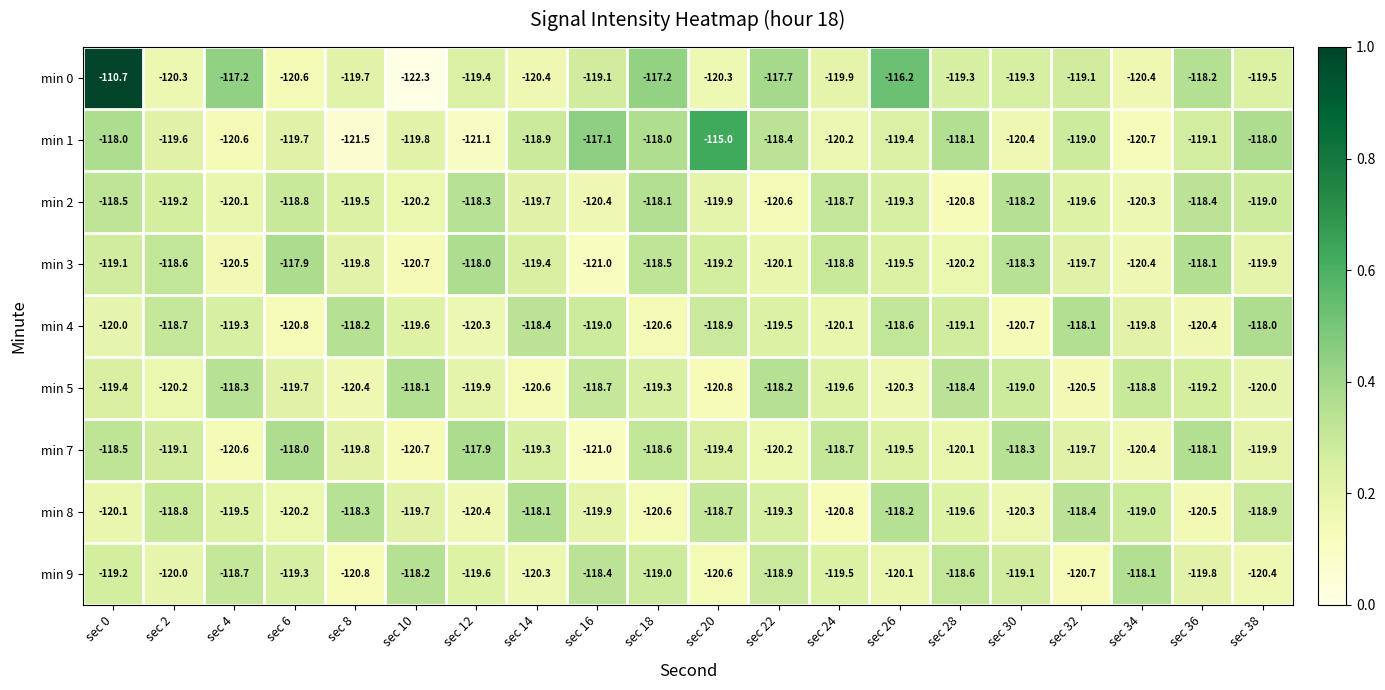

What is the approximate value of min 3 at sec 32?

-119.7